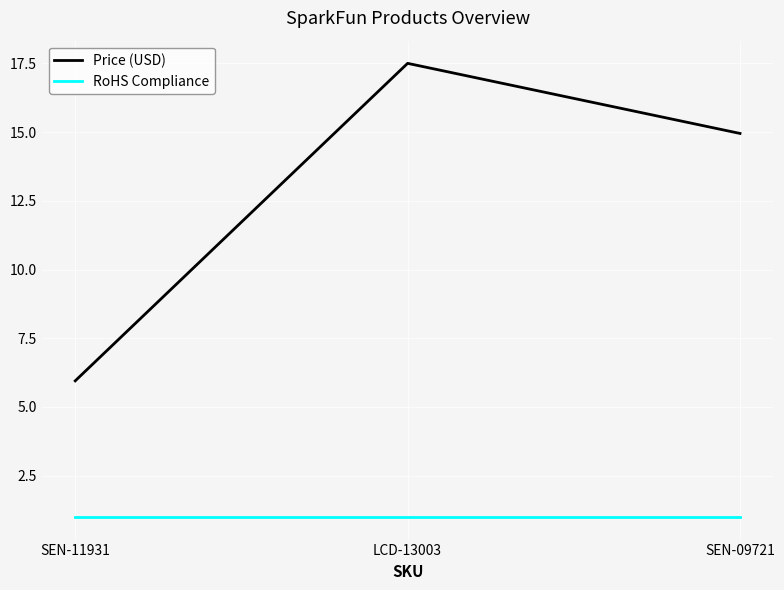

Which series has the largest total across all categories?

Price (USD)